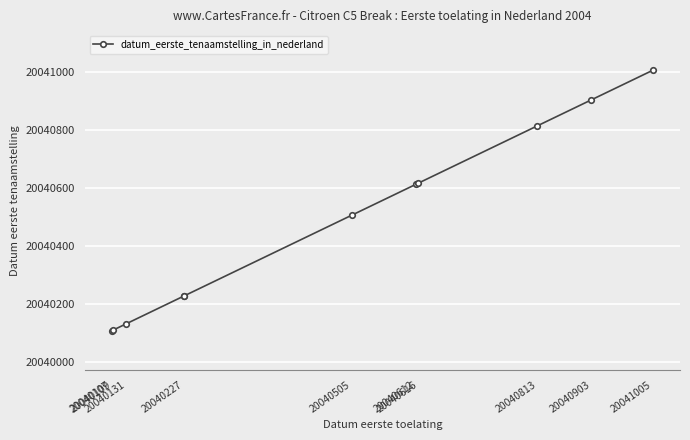

Count the number of data series in this chart.

1